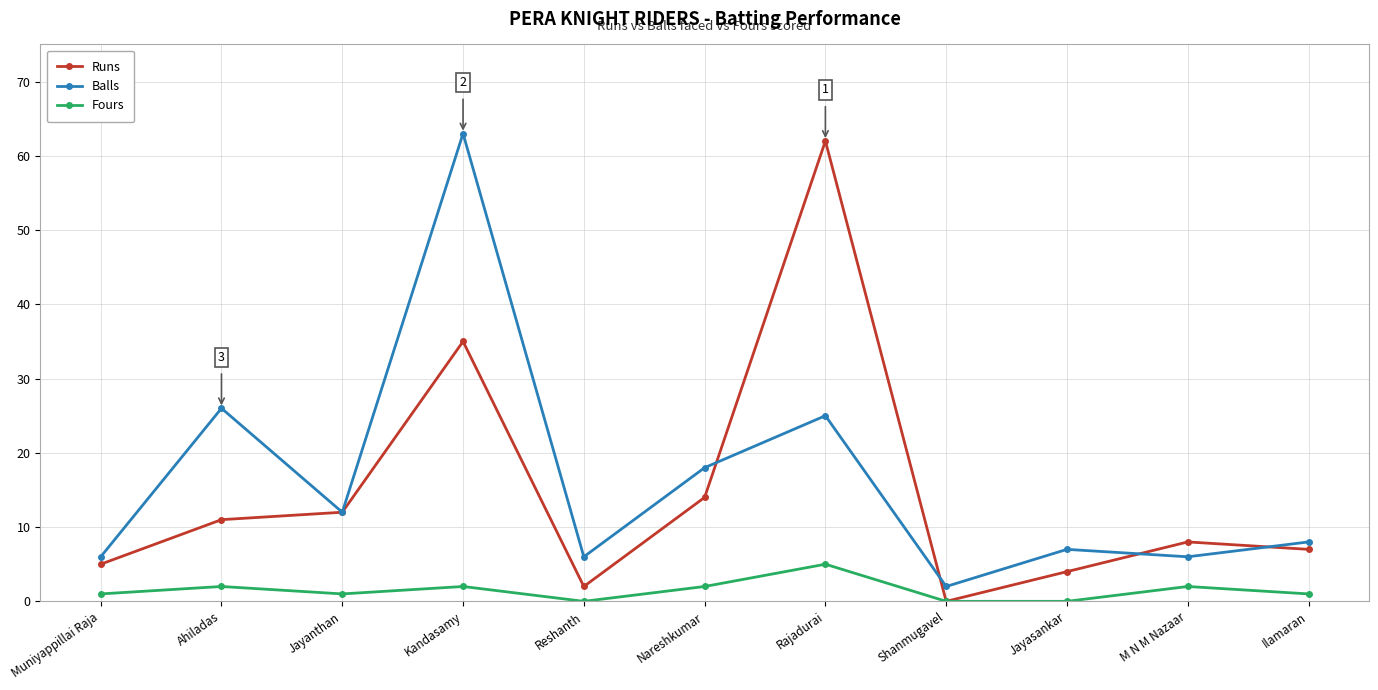

Between Jayanthan and Reshanth, which series saw the biggest shift?

Runs